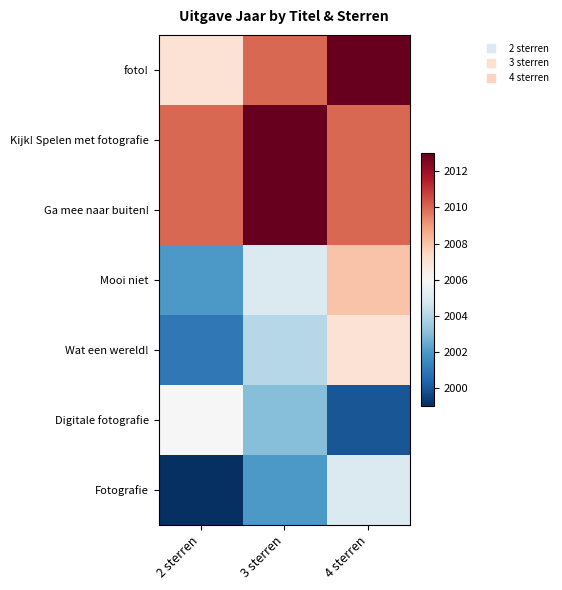

Reading left to right, list all the values displayed in this chart.

foto!: 2 sterren=2007	3 sterren=2010	4 sterren=2013
Kijk! Spelen met fotografie: 2 sterren=2010	3 sterren=2013	4 sterren=2010
Ga mee naar buiten!: 2 sterren=2010	3 sterren=2013	4 sterren=2010
Mooi niet: 2 sterren=2002	3 sterren=2005	4 sterren=2008
Wat een wereld!: 2 sterren=2001	3 sterren=2004	4 sterren=2007
Digitale fotografie: 2 sterren=2006	3 sterren=2003	4 sterren=2000
Fotografie: 2 sterren=1999	3 sterren=2002	4 sterren=2005